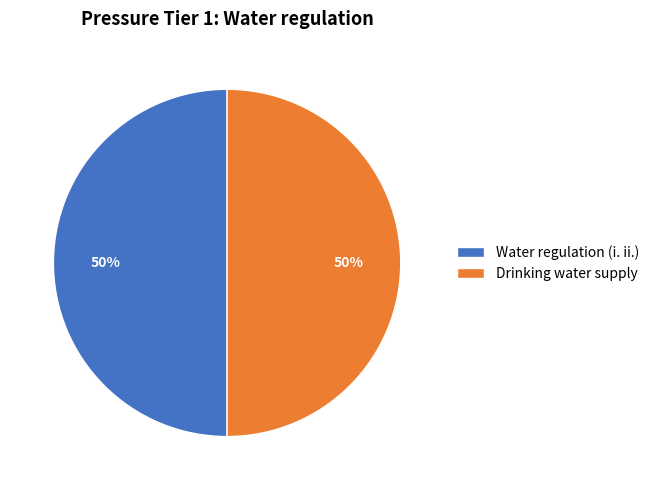

To the nearest percent, what portion does Water regulation (i. ii.) represent?

50%